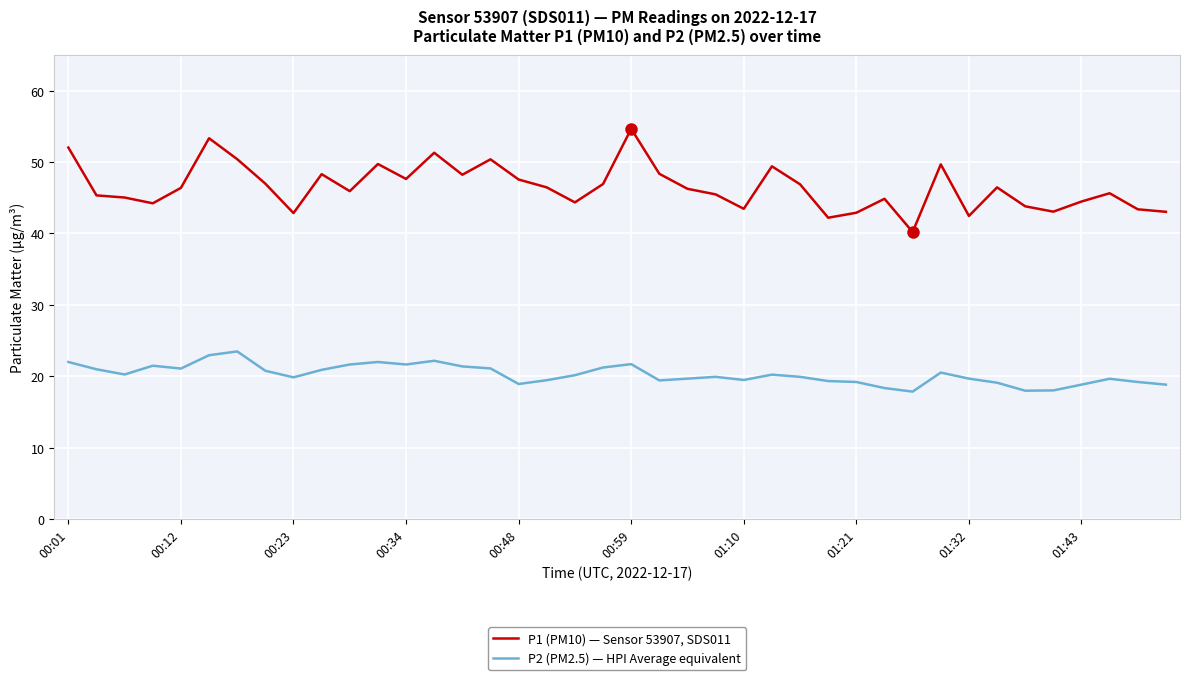

What is the highest value of the P2 (PM2.5) — HPI Average equivalent series?

23.5